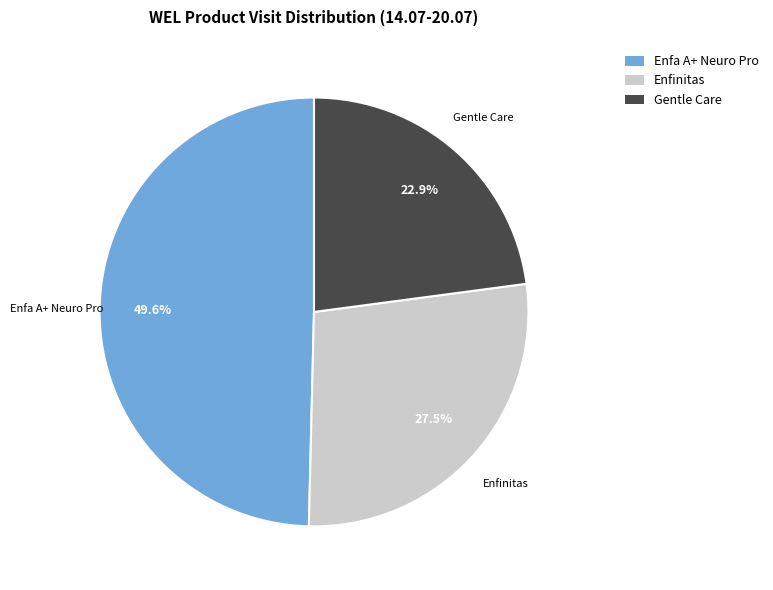

What is the smallest slice in the pie chart?

Gentle Care